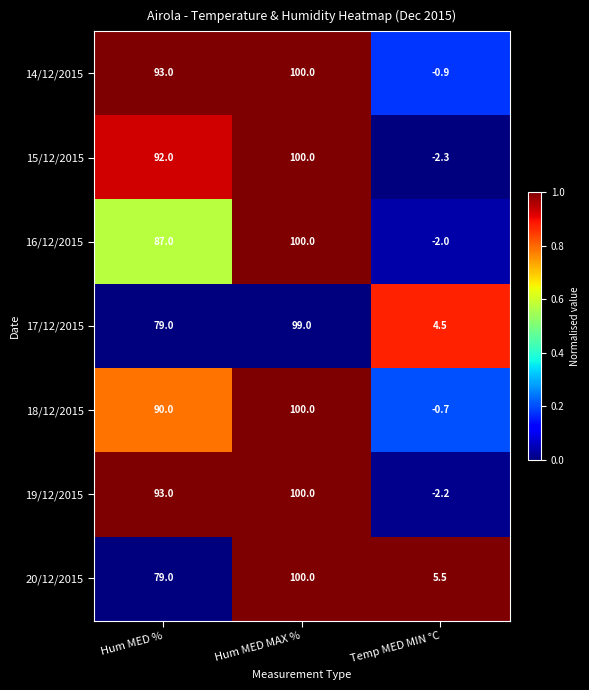

Which series has the largest total across all categories?

14/12/2015